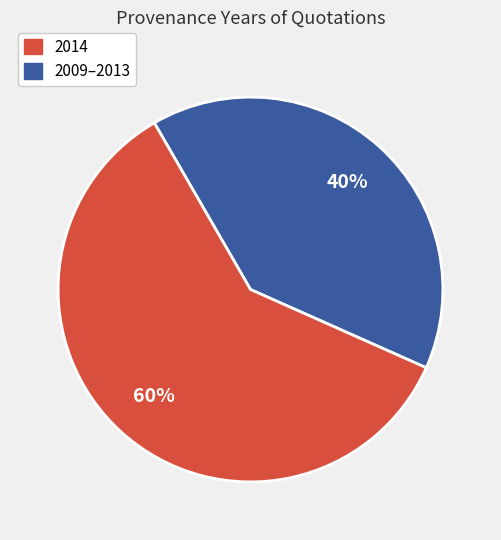

Is there any slice that represents more than half of the pie?

Yes